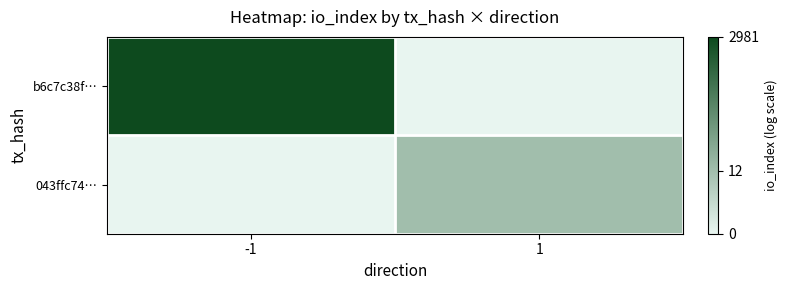

Which series has the widest spread of values?

b6c7c38f…